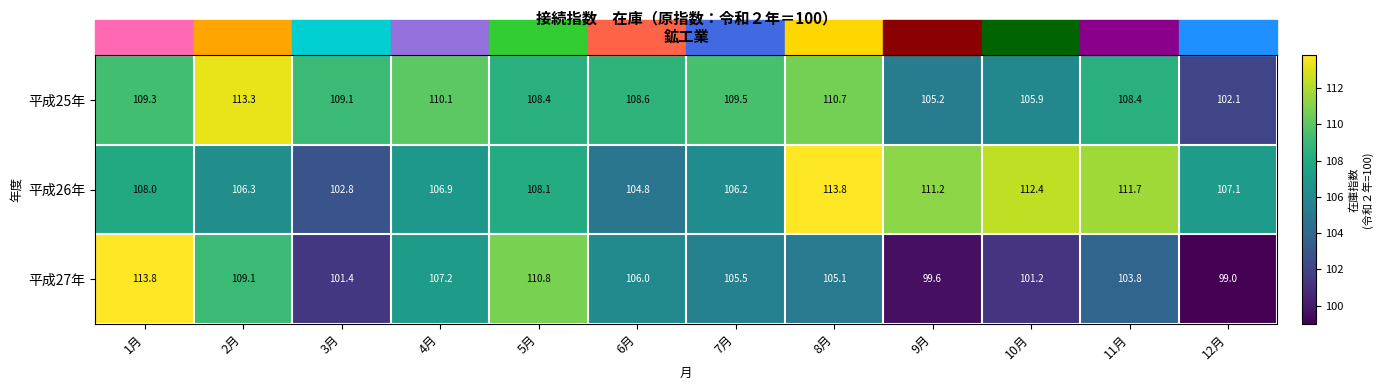

Where is 平成25年 nearest to the value 107?

10月